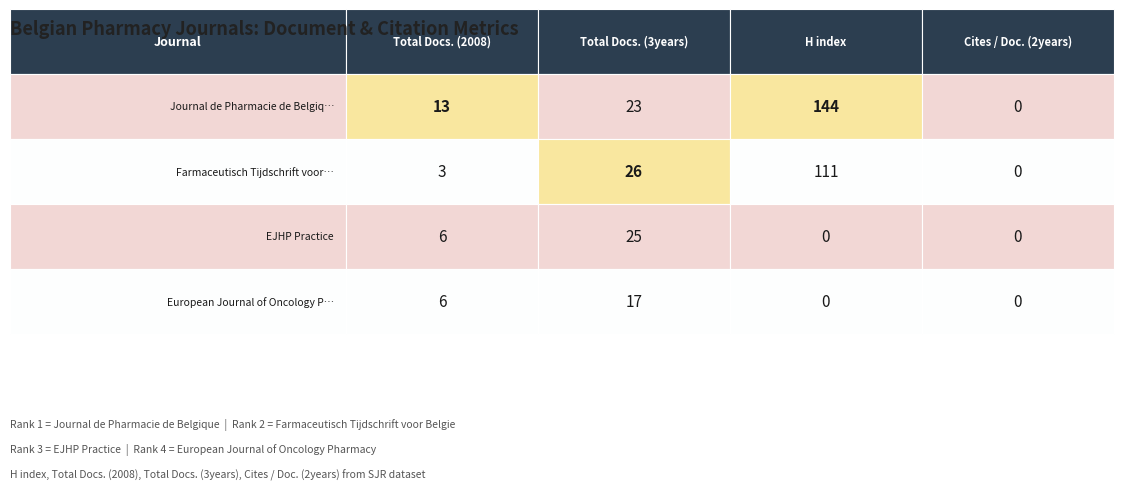

True or false: European Journal of Oncology Pharmacy has a value of 6 at Journal de Pharmacie de Belgique.

True